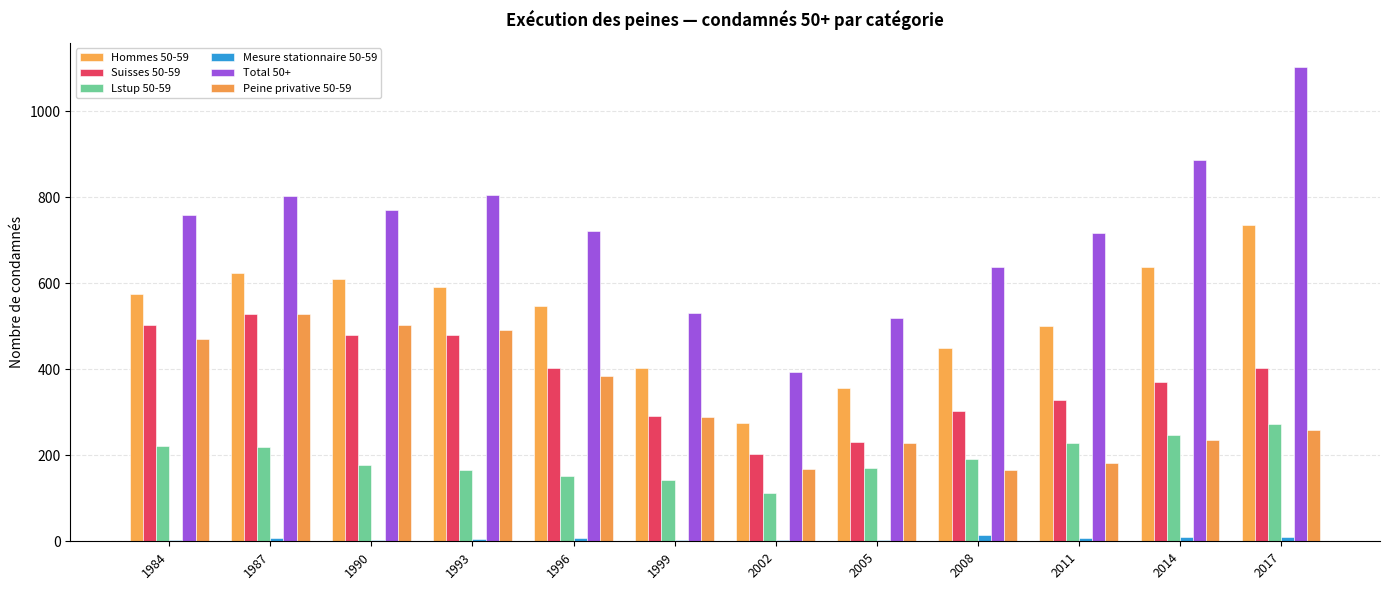

What is the sum of the Hommes 50-59 values at 2011 and 1996?

1046